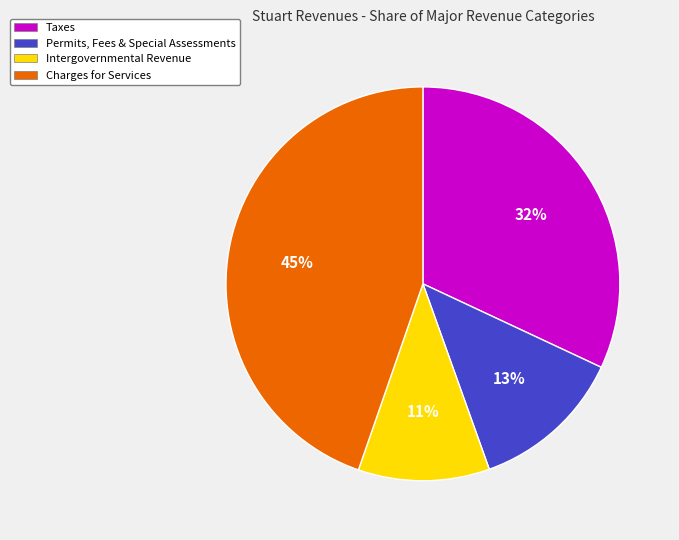

To the nearest percent, what is the average slice percentage?

25%